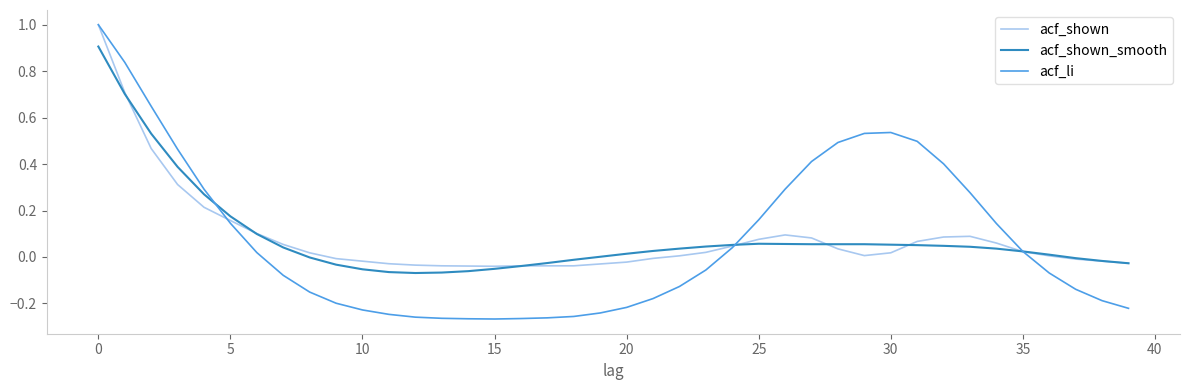

Which series has the widest spread of values?

acf_li